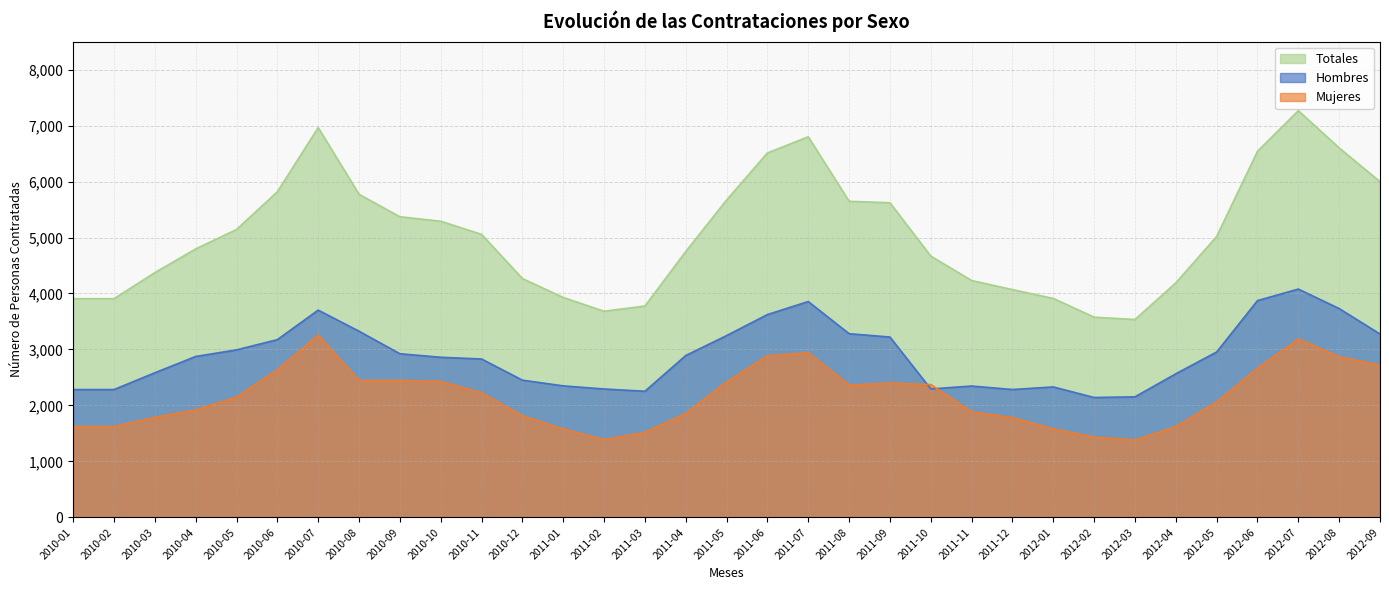

The Mujeres series shows 2064 at 2012-05. True or false?

True